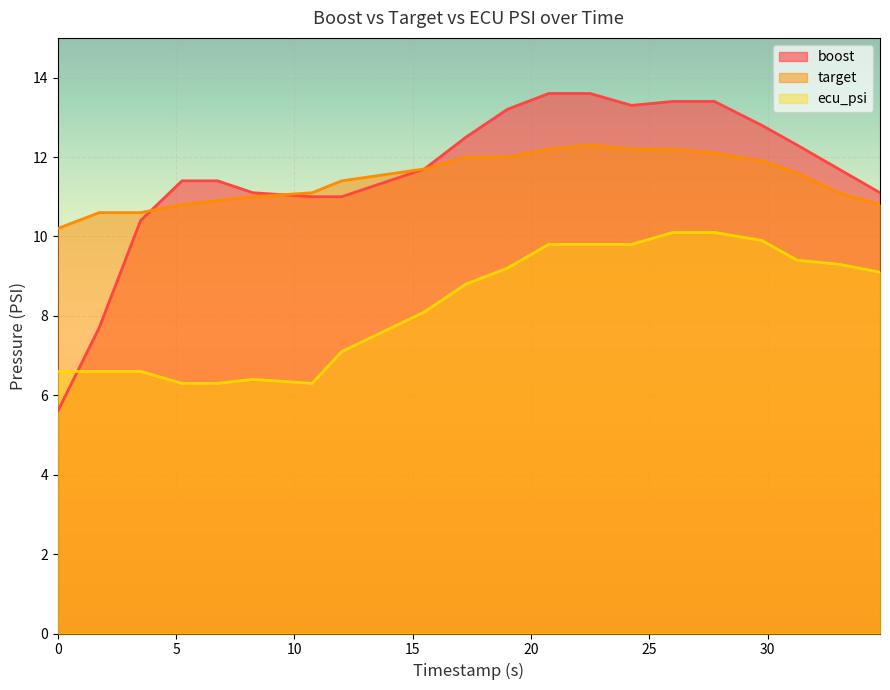

How many times do boost and ecu_psi cross each other?

1